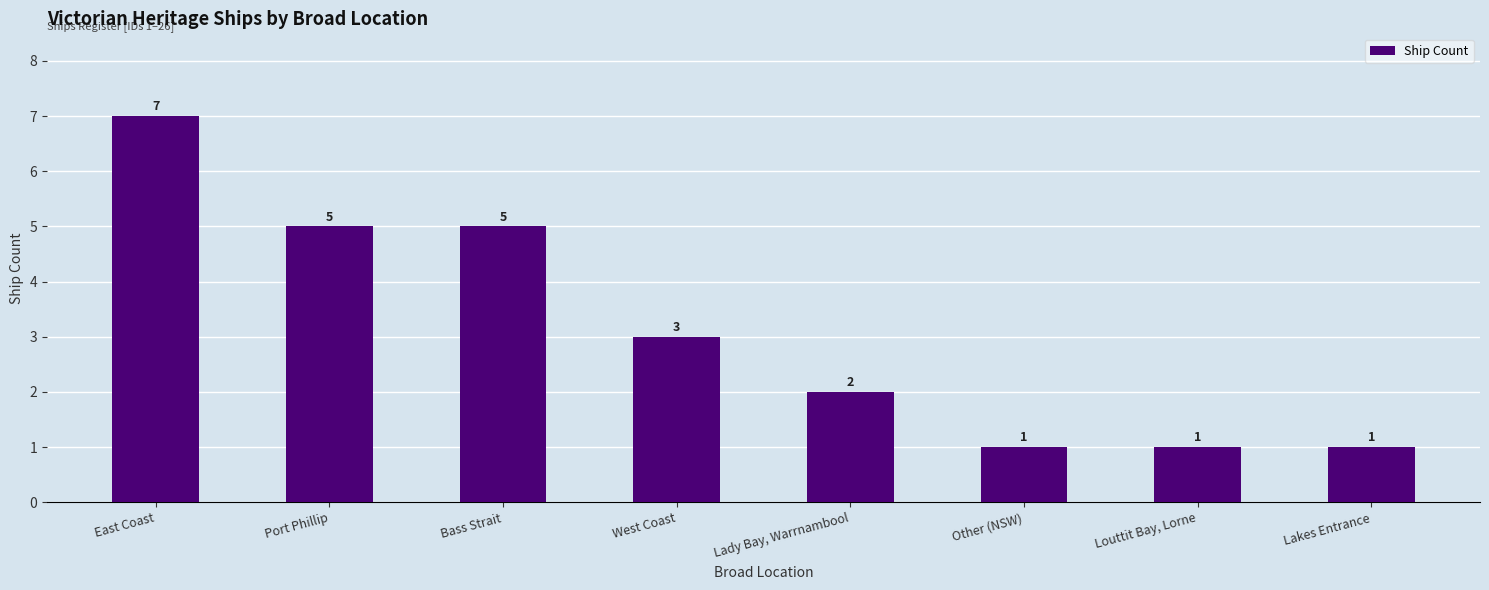

What is the ratio of the value at West Coast to the value at Lady Bay, Warrnambool?

1.5